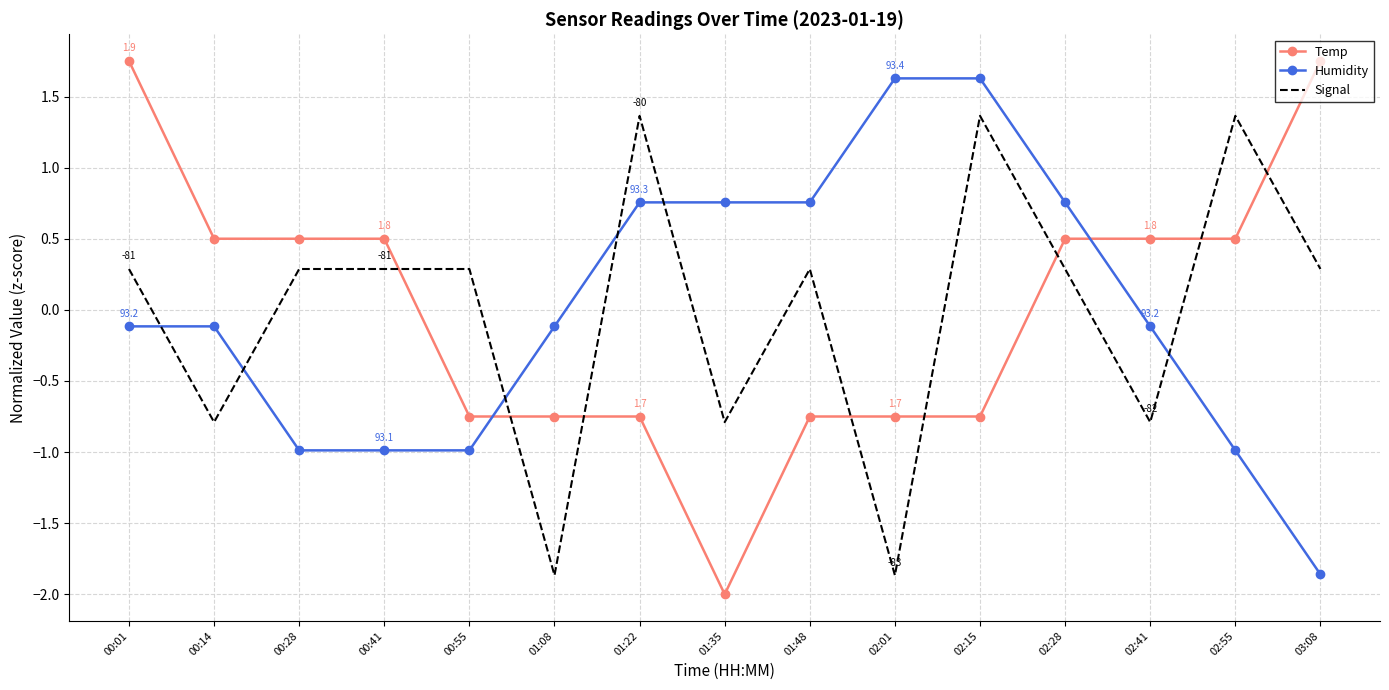

At which category is the sum across all series the highest?

02:15